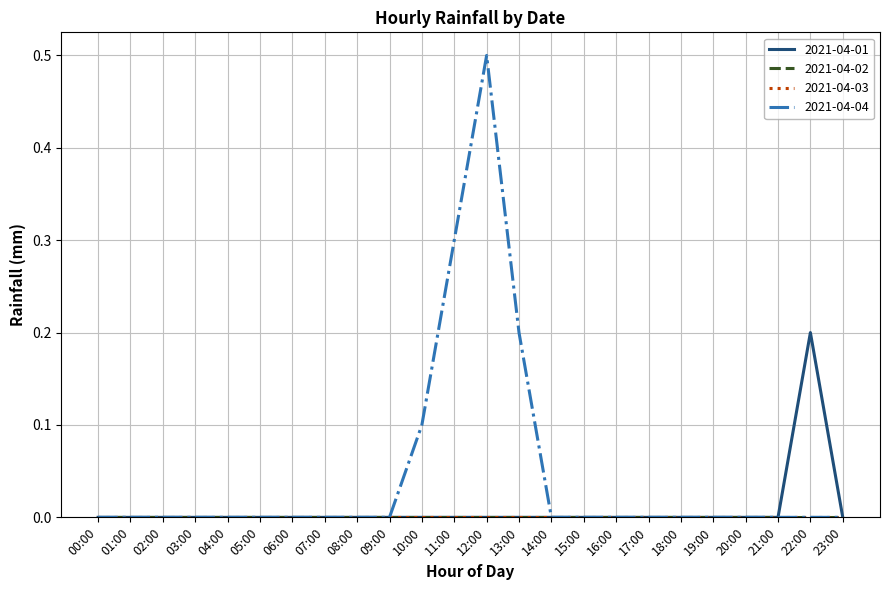

Which series changed the most between 09:00 and 18:00?

2021-04-01